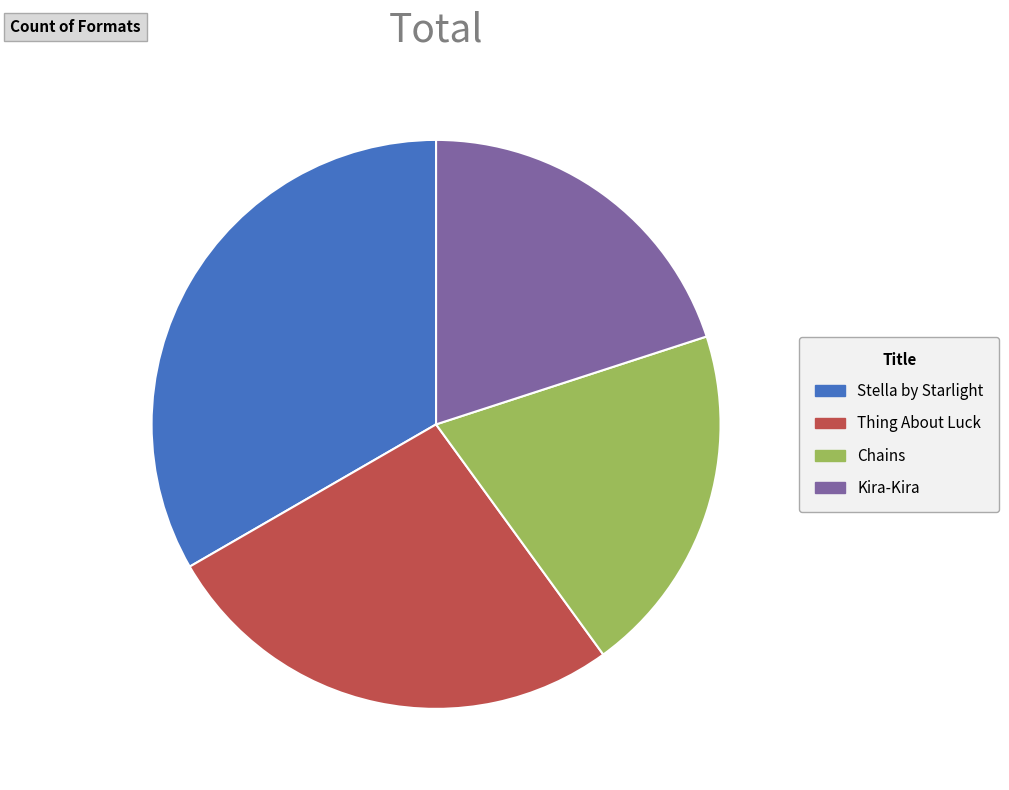

Combined, do Stella by Starlight and Chains account for over 50%?

Yes